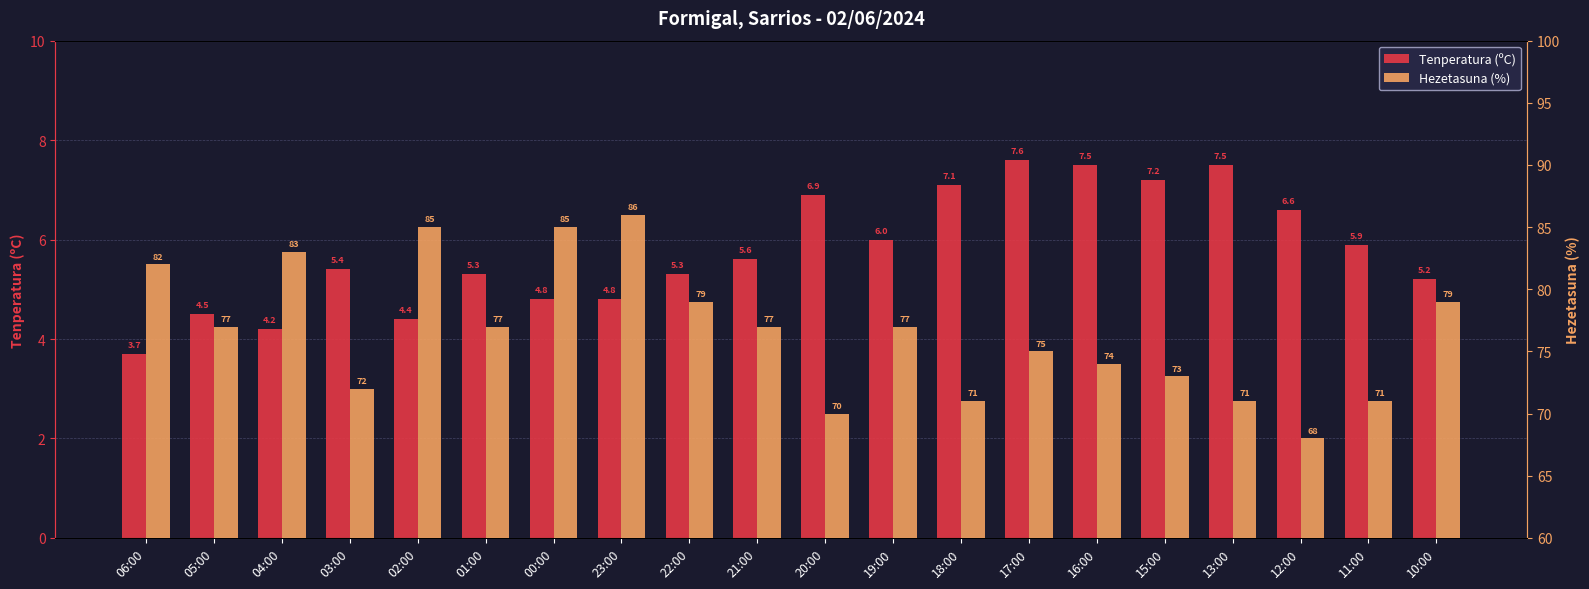

Which series has the largest total across all categories?

Hezetasuna (%)